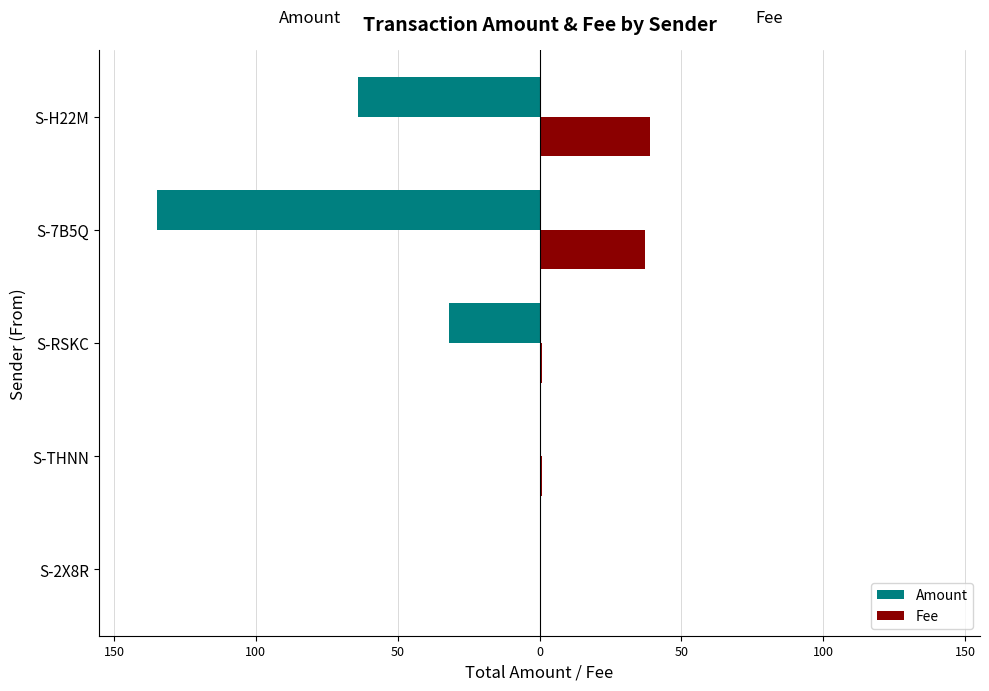

What are all the series names shown in the legend?

Amount, Fee